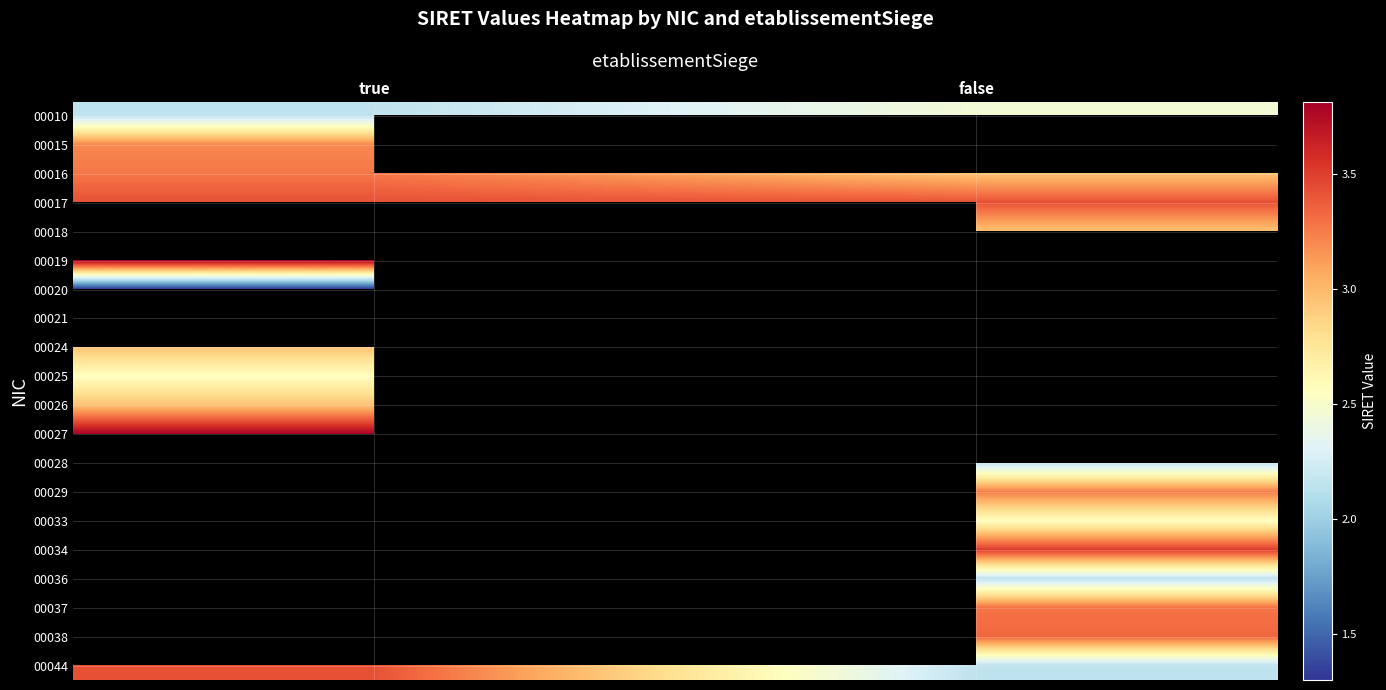

The 00017 series shows 10999661422178.9 at false. True or false?

False